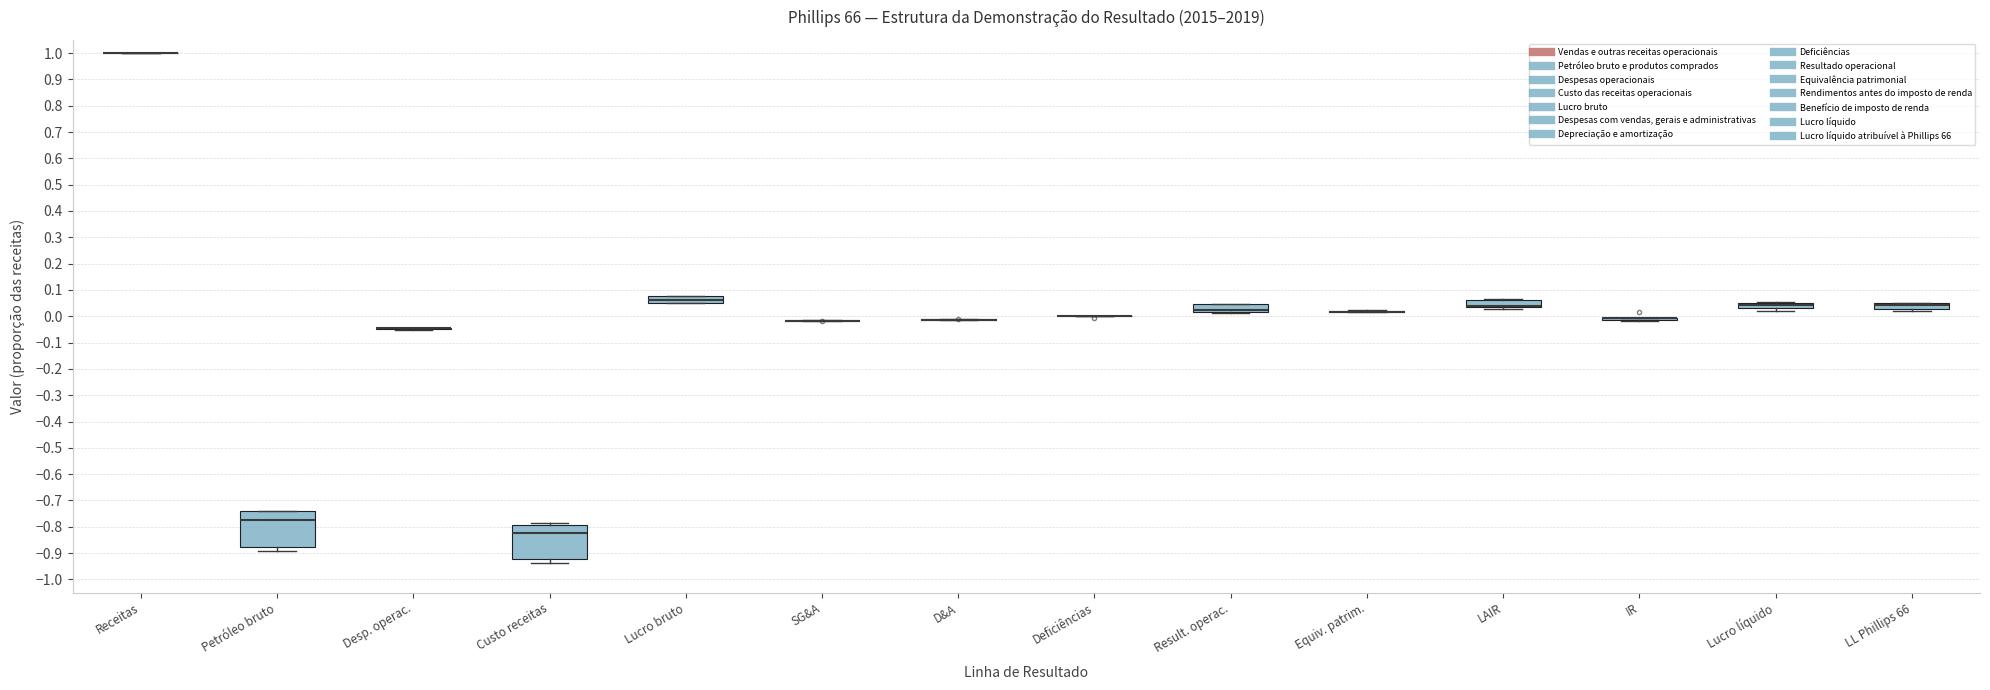

Reading left to right, transcribe this box plot: for each box, give where its median line is, the range the box spans, and where its two whiskers end, as read against the y-axis. The values are not printed on the chart, so give them approximately, as read against the axis.

Receitas: box collapsed to a line at 1.00, whiskers 1.00 to 1.00
Petróleo bruto: median -0.78, box -0.88 to -0.74, whiskers -0.89 to -0.74
Desp. operac.: box collapsed to a line at -0.05, whiskers -0.05 to -0.04
Custo receitas: median -0.82, box -0.92 to -0.79, whiskers -0.94 to -0.78
Lucro bruto: median 0.06, box 0.05 to 0.08, whiskers 0.05 to 0.08
SG&A: box collapsed to a line at -0.02, whiskers -0.02 to -0.01
D&A: box collapsed to a line at -0.01, whiskers -0.01 to -0.01
Deficiências: box collapsed to a line at 0.00, whiskers 0.00 to 0.00
Result. operac.: median 0.02 (drawn on the box's lower edge), box 0.02 to 0.04, whiskers 0.01 to 0.05
Equiv. patrim.: box collapsed to a line at 0.02, whiskers 0.02 to 0.02
LAIR: median 0.04 (drawn on the box's lower edge), box 0.03 to 0.06, whiskers 0.03 (just below the box's lower edge) to 0.07
IR: box collapsed to a line at -0.01, whiskers -0.02 to -0.01
Lucro líquido: median 0.04 (drawn on the box's upper edge), box 0.03 to 0.05, whiskers 0.02 to 0.05
LL Phillips 66: median 0.04 (drawn on the box's upper edge), box 0.03 to 0.05, whiskers 0.02 to 0.05